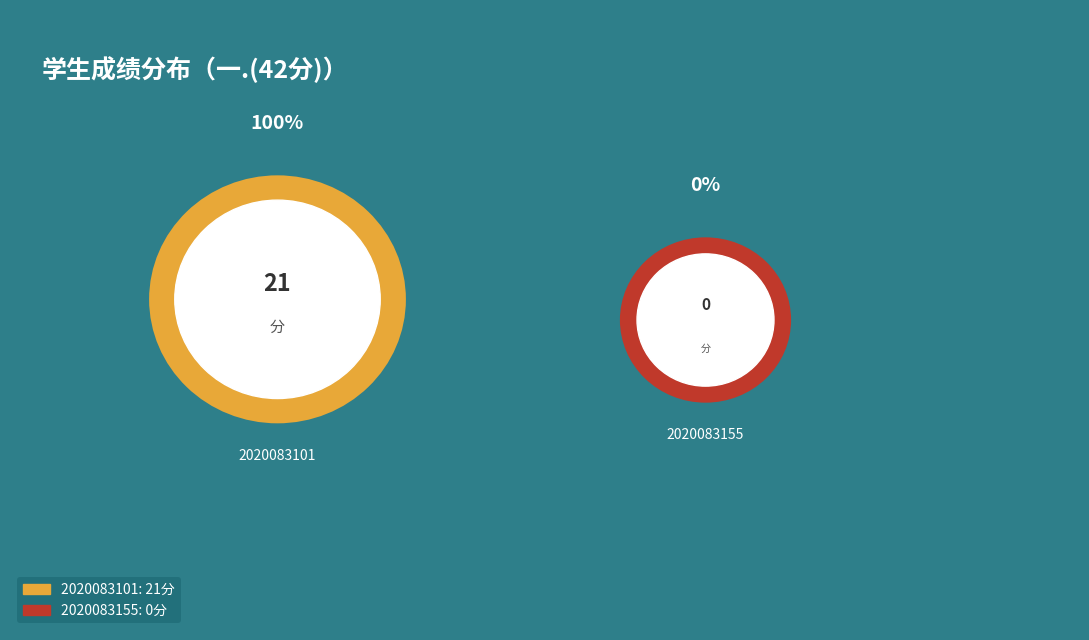

The 2020083101 slice represents 100% of the pie. True or false?

True